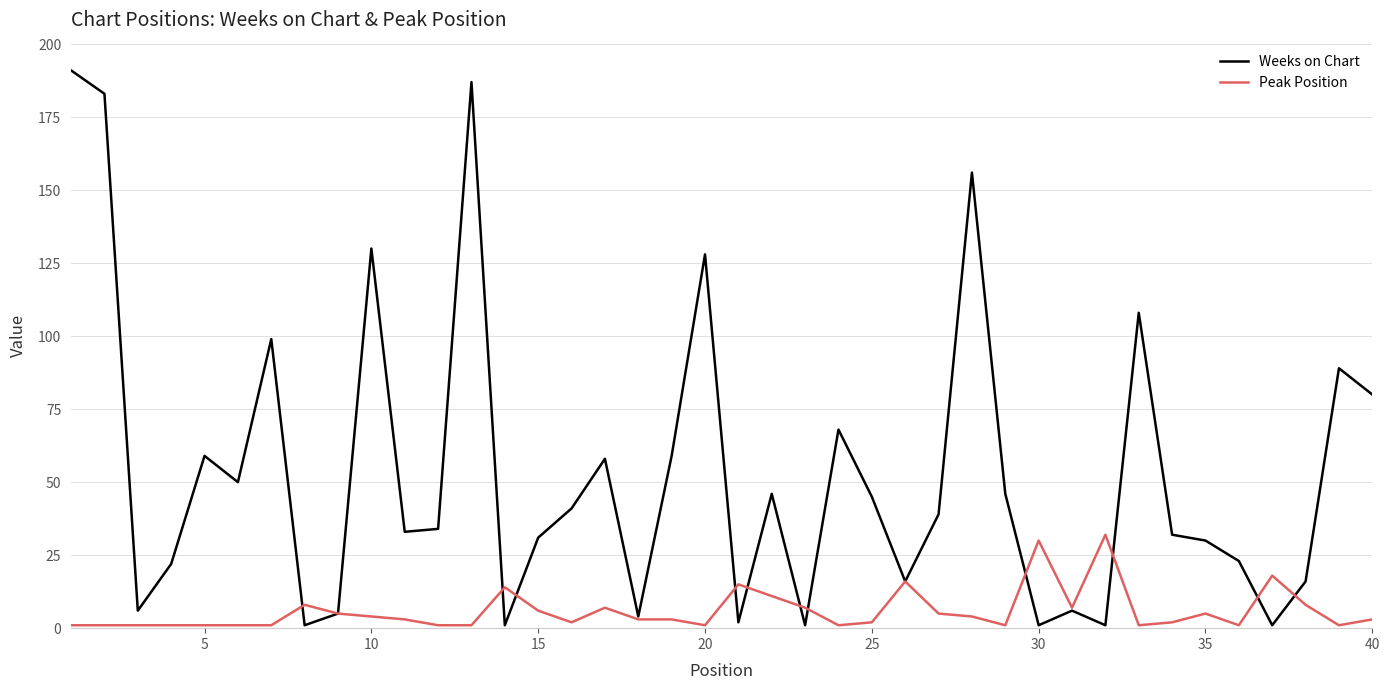

What is the maximum value for Peak Position?

32